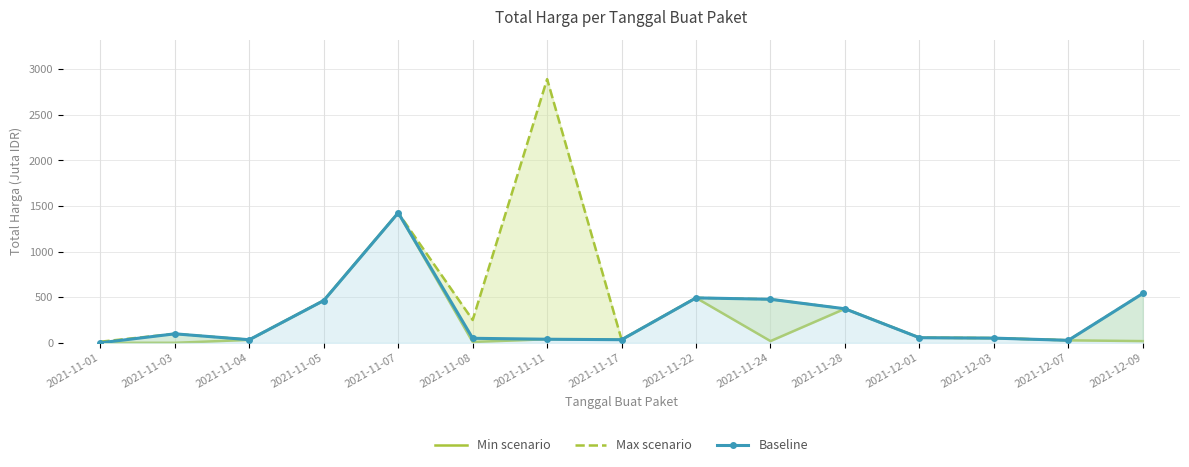

Is it true that Min scenario equals 0.1 at 2021-11-01?

False